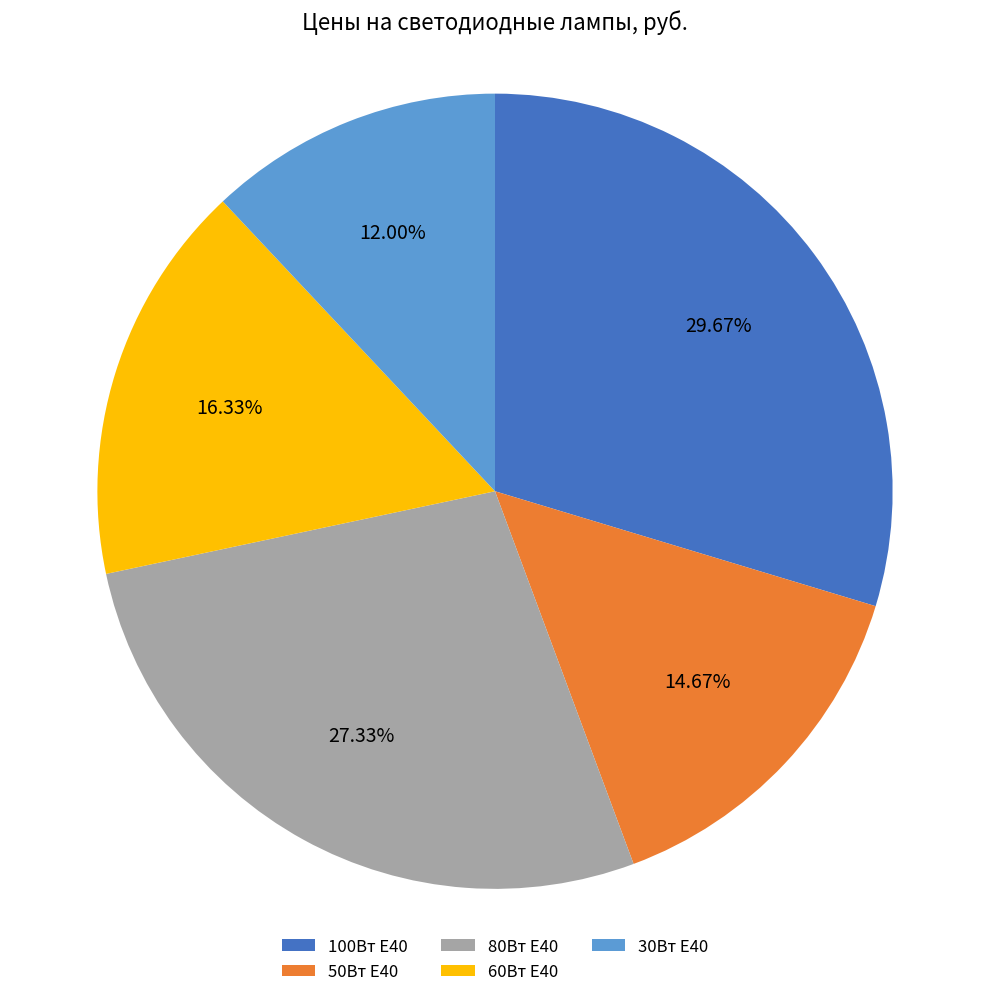

Rank the categories by value from lowest to highest.

30Вт Е40, 50Вт Е40, 60Вт Е40, 80Вт Е40, 100Вт Е40